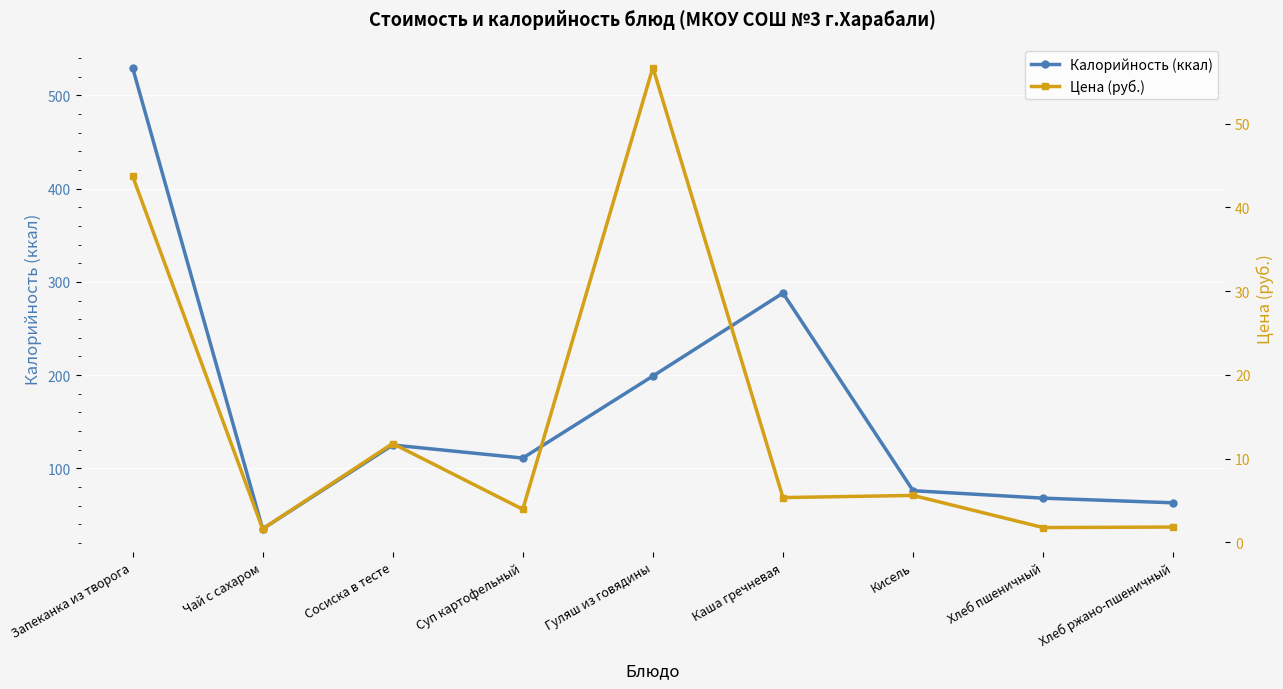

How many data points in Калорийность (ккал) are above 111?

4